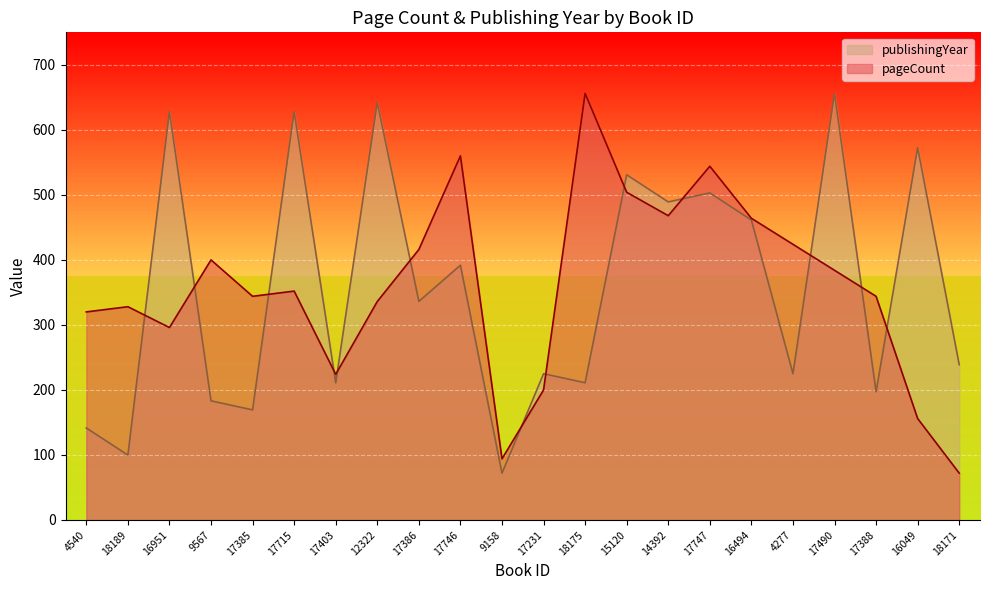

How many lines are shown in the chart?

2